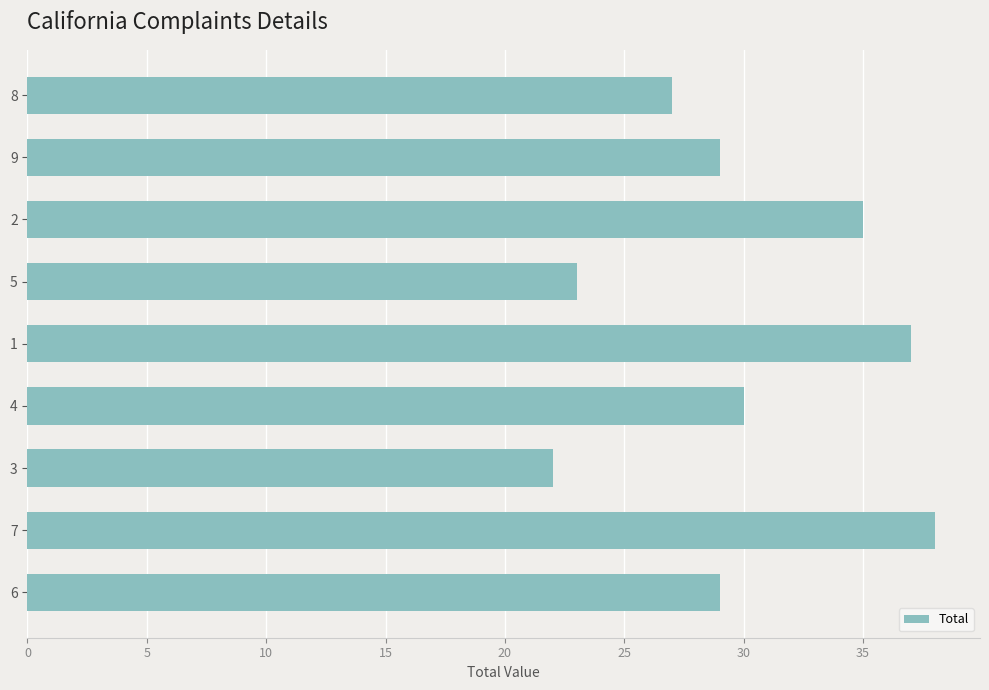

What is the value of the 1st bar from the top?

27